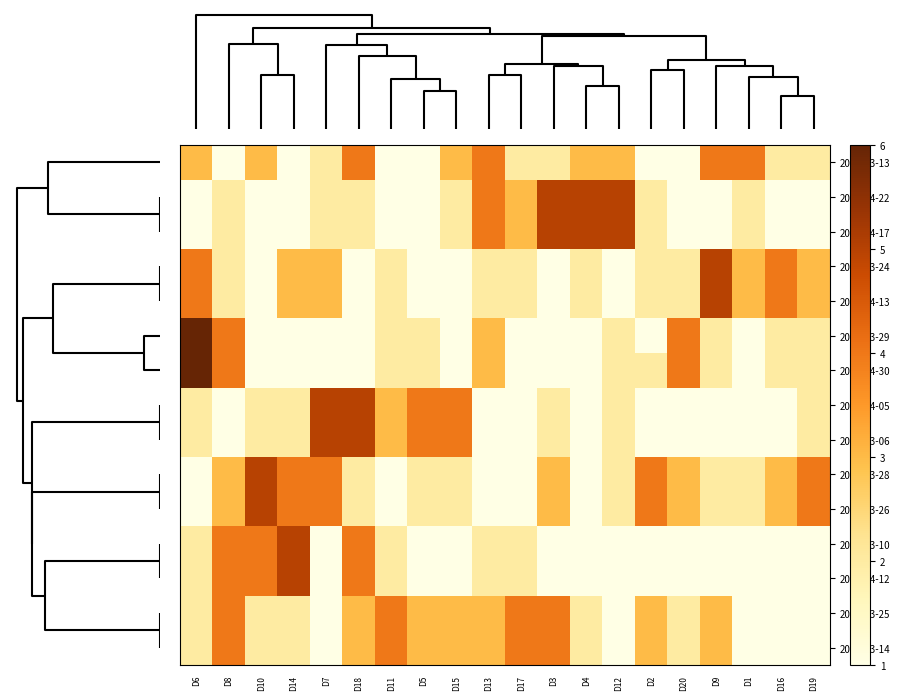

Reading left to right, extract all data points from this chart.

2018-03-13: D6=3	D8=1	D10=3	D14=1	D7=2	D18=4	D11=1	D5=1	D15=3	D13=4	D17=2	D3=2	D4=3	D12=3	D2=1	D20=1	D9=4	D1=4	D16=2	D19=2
2018-04-22: D6=1	D8=2	D10=1	D14=1	D7=2	D18=2	D11=1	D5=1	D15=2	D13=4	D17=3	D3=5	D4=5	D12=5	D2=2	D20=1	D9=1	D1=2	D16=1	D19=1
2018-04-17: D6=1	D8=2	D10=1	D14=1	D7=2	D18=2	D11=1	D5=1	D15=2	D13=4	D17=3	D3=5	D4=5	D12=5	D2=2	D20=1	D9=1	D1=2	D16=1	D19=1
2018-03-24: D6=4	D8=2	D10=1	D14=3	D7=3	D18=1	D11=2	D5=1	D15=1	D13=2	D17=2	D3=1	D4=2	D12=1	D2=2	D20=2	D9=5	D1=3	D16=4	D19=3
2018-04-13: D6=4	D8=2	D10=1	D14=3	D7=3	D18=1	D11=2	D5=1	D15=1	D13=2	D17=2	D3=1	D4=2	D12=1	D2=2	D20=2	D9=5	D1=3	D16=4	D19=3
2018-03-29: D6=6	D8=4	D10=1	D14=1	D7=1	D18=1	D11=2	D5=2	D15=1	D13=3	D17=1	D3=1	D4=1	D12=2	D2=1	D20=4	D9=2	D1=1	D16=2	D19=2
2018-04-30: D6=6	D8=4	D10=1	D14=1	D7=1	D18=1	D11=2	D5=2	D15=1	D13=3	D17=1	D3=1	D4=1	D12=2	D2=2	D20=4	D9=2	D1=1	D16=2	D19=2
2018-04-05: D6=2	D8=1	D10=2	D14=2	D7=5	D18=5	D11=3	D5=4	D15=4	D13=1	D17=1	D3=2	D4=1	D12=2	D2=1	D20=1	D9=1	D1=1	D16=1	D19=2
2018-03-06: D6=2	D8=1	D10=2	D14=2	D7=5	D18=5	D11=3	D5=4	D15=4	D13=1	D17=1	D3=2	D4=1	D12=2	D2=1	D20=1	D9=1	D1=1	D16=1	D19=2
2018-03-28: D6=1	D8=3	D10=5	D14=4	D7=4	D18=2	D11=1	D5=2	D15=2	D13=1	D17=1	D3=3	D4=1	D12=2	D2=4	D20=3	D9=2	D1=2	D16=3	D19=4
2018-03-26: D6=1	D8=3	D10=5	D14=4	D7=4	D18=2	D11=1	D5=2	D15=2	D13=1	D17=1	D3=3	D4=1	D12=2	D2=4	D20=3	D9=2	D1=2	D16=3	D19=4
2018-03-10: D6=2	D8=4	D10=4	D14=5	D7=1	D18=4	D11=2	D5=1	D15=1	D13=2	D17=2	D3=1	D4=1	D12=1	D2=1	D20=1	D9=1	D1=1	D16=1	D19=1
2018-04-12: D6=2	D8=4	D10=4	D14=5	D7=1	D18=4	D11=2	D5=1	D15=1	D13=2	D17=2	D3=1	D4=1	D12=1	D2=1	D20=1	D9=1	D1=1	D16=1	D19=1
2018-03-25: D6=2	D8=4	D10=2	D14=2	D7=1	D18=3	D11=4	D5=3	D15=3	D13=3	D17=4	D3=4	D4=2	D12=1	D2=3	D20=2	D9=3	D1=1	D16=1	D19=1
2018-03-14: D6=2	D8=4	D10=2	D14=2	D7=1	D18=3	D11=4	D5=3	D15=3	D13=3	D17=4	D3=4	D4=2	D12=1	D2=3	D20=2	D9=3	D1=1	D16=1	D19=1